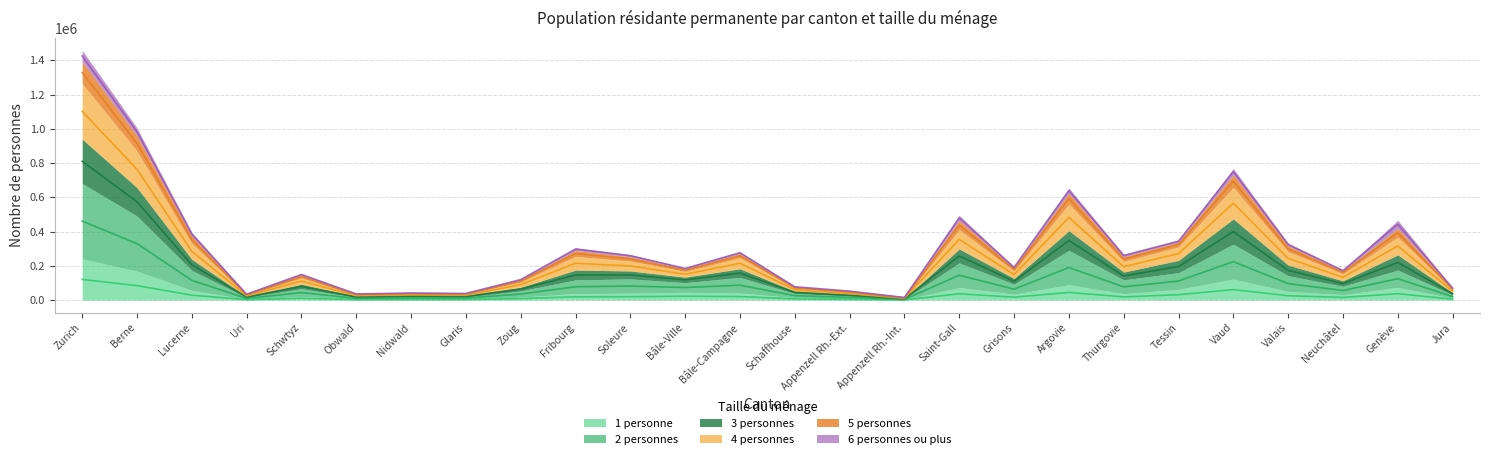

What is the smallest value displayed?

951.5